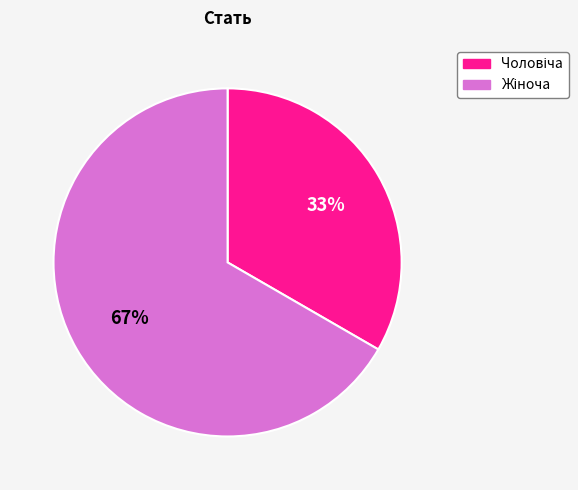

To the nearest percent, what is the average slice percentage?

50%